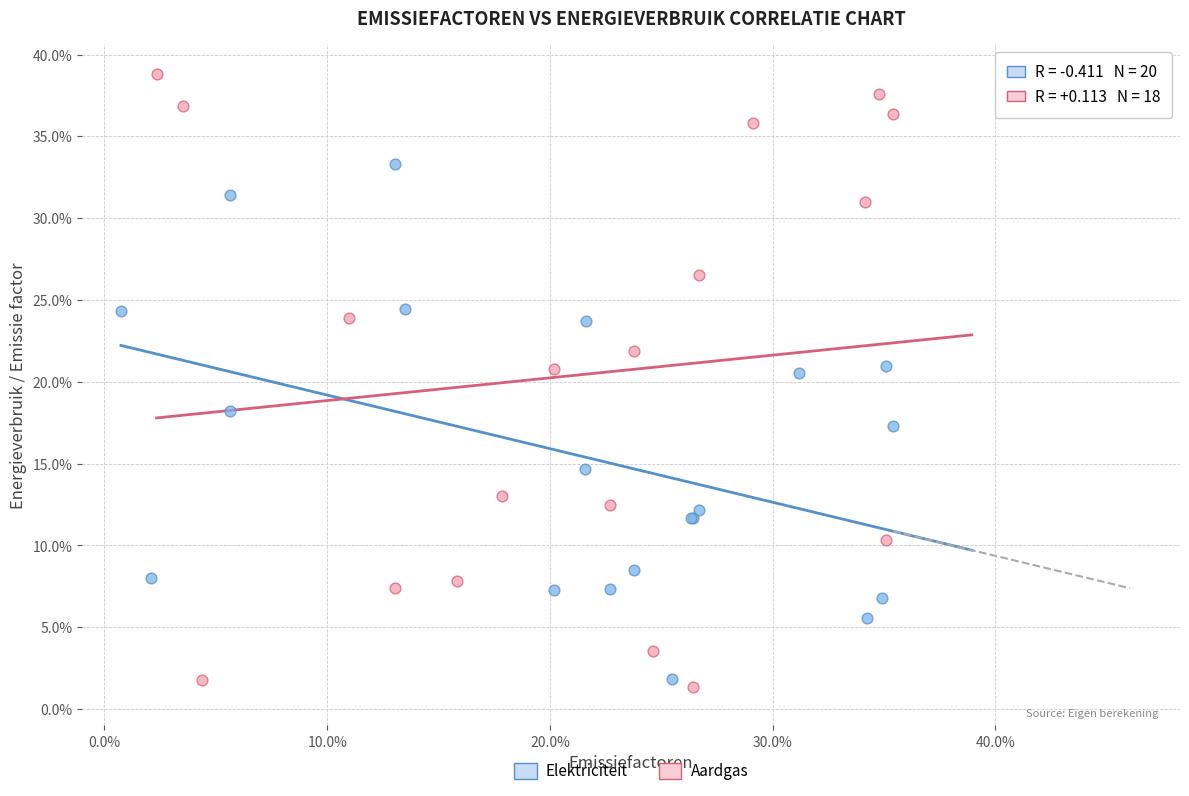

Which series contains the highest Y value?

Aardgas